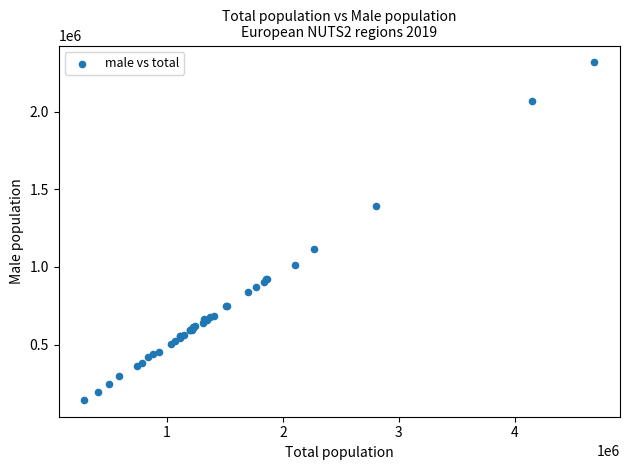

What Y value in the scatter plot is closest to 1230960?

1116838